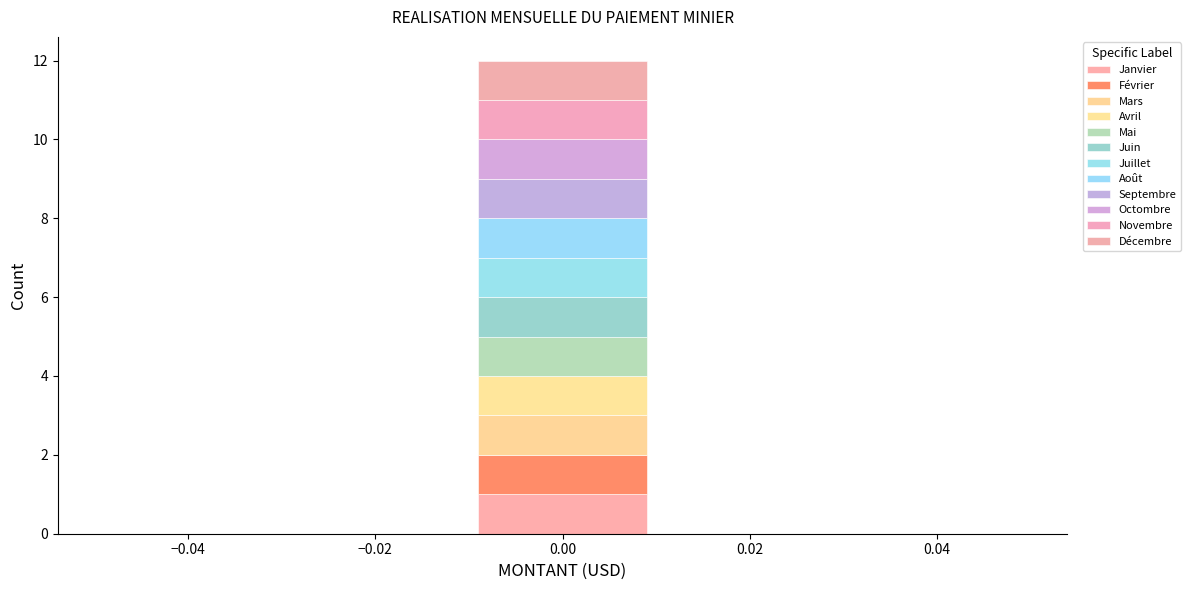

Reading left to right, list every stacked bar in this chart as the range it spans on the x-axis followed by its total height. The values are not printed on the chart, so give them approximately, as read against the axis.

-0.05 to -0.03: 0
-0.03 to -0.01: 0
-0.01 to 0.01: 12
0.01 to 0.03: 0
0.03 to 0.05: 0